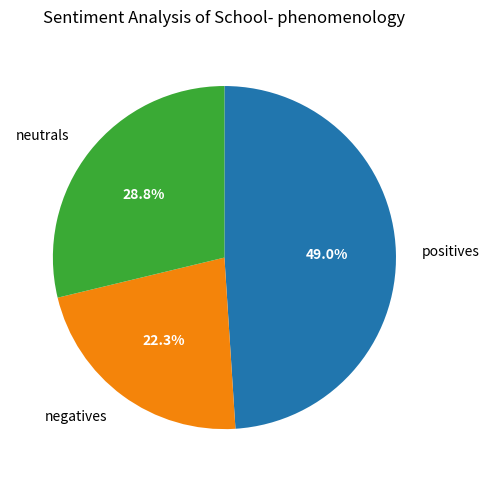

What is the smallest slice in the pie chart?

negatives